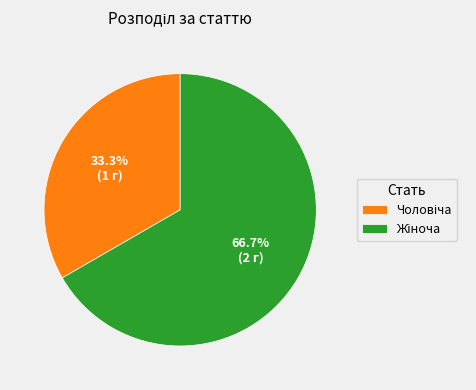

Does any single category account for the majority?

Yes